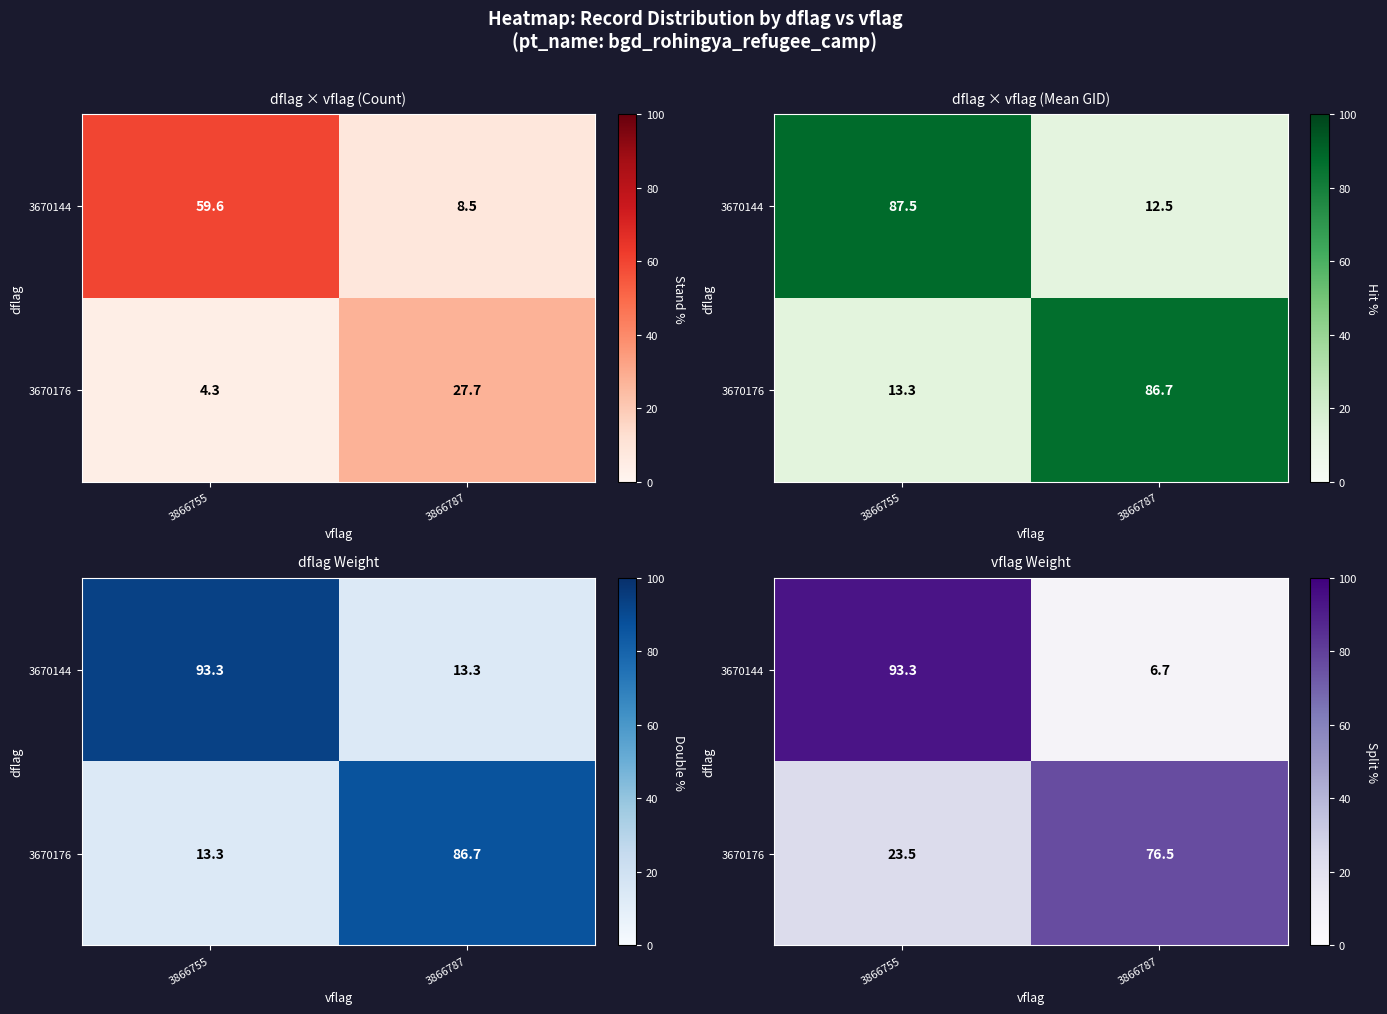

What is the sum of all 3670176 values?

100.0